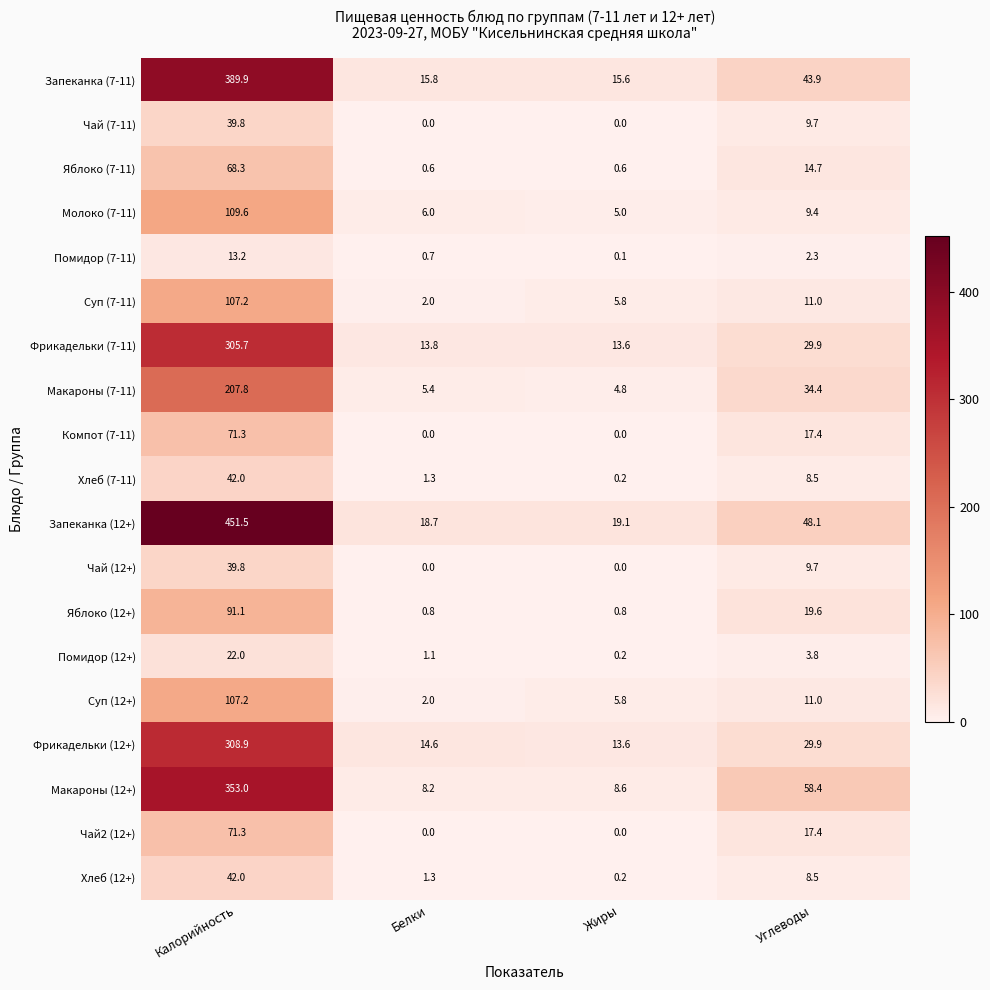

Rank the categories by Молоко (7-11) value from lowest to highest.

Жиры, Белки, Углеводы, Калорийность